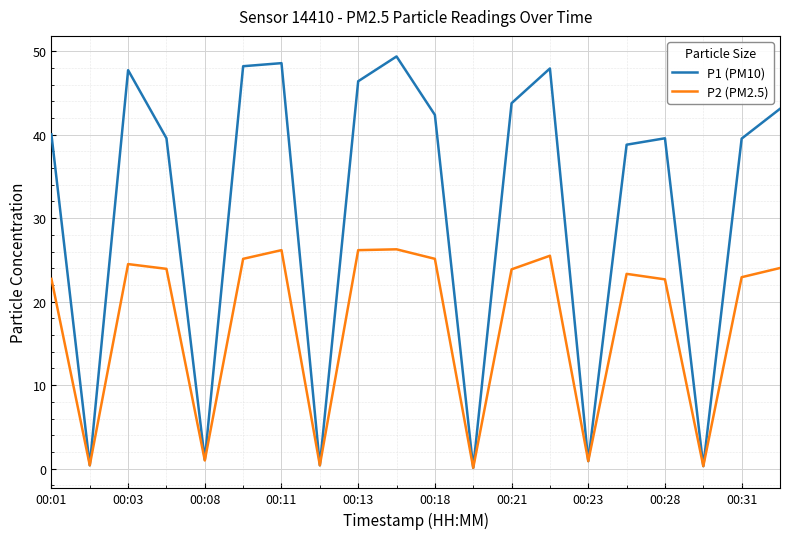

What are all the series names shown in the legend?

P1 (PM10), P2 (PM2.5)